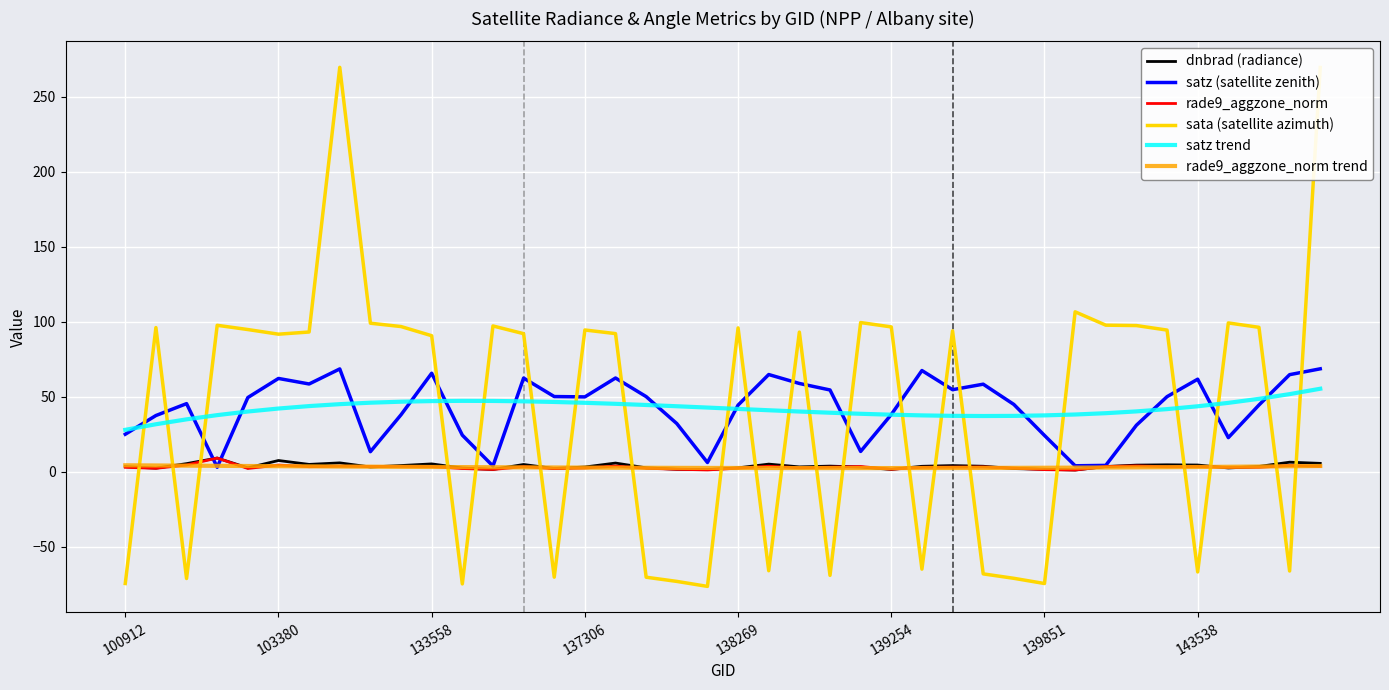

True or false: rade9_aggzone_norm and satz trend intersect in this chart.

False